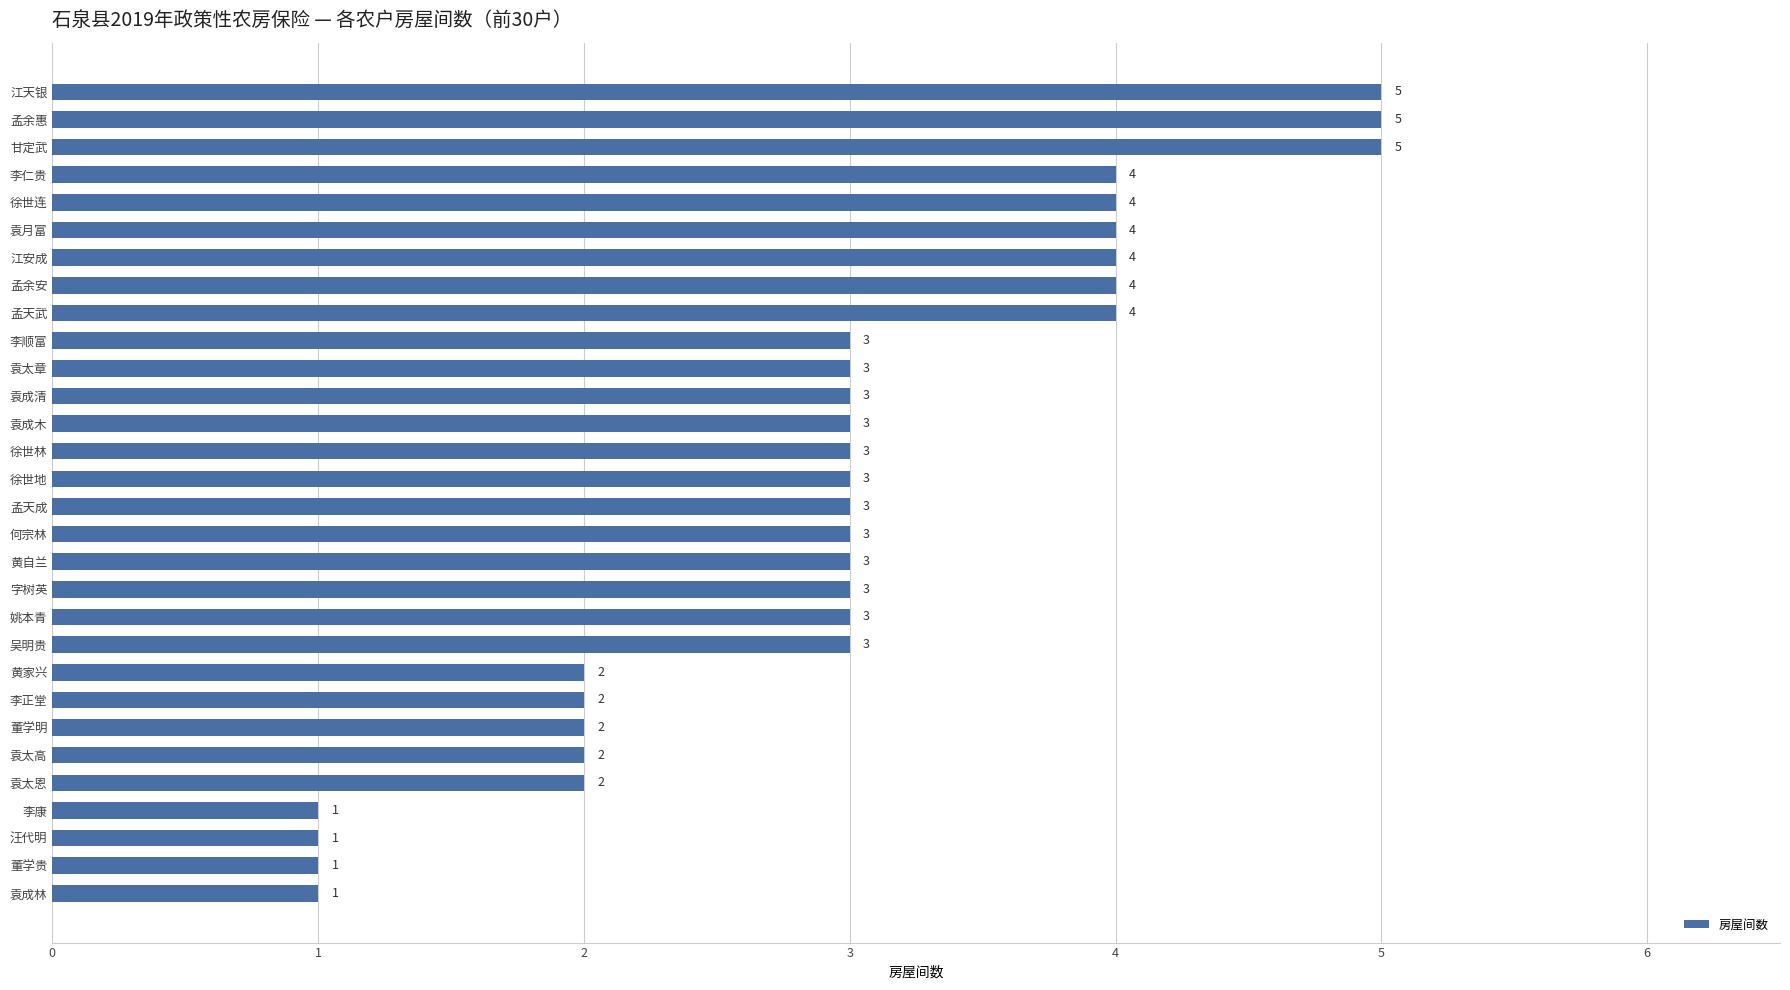

Reading bottom to top, list all the values displayed in this chart.

1	1	1	1	2	2	2	2	2	3	3	3	3	3	3	3	3	3	3	3	3	4	4	4	4	4	4	5	5	5